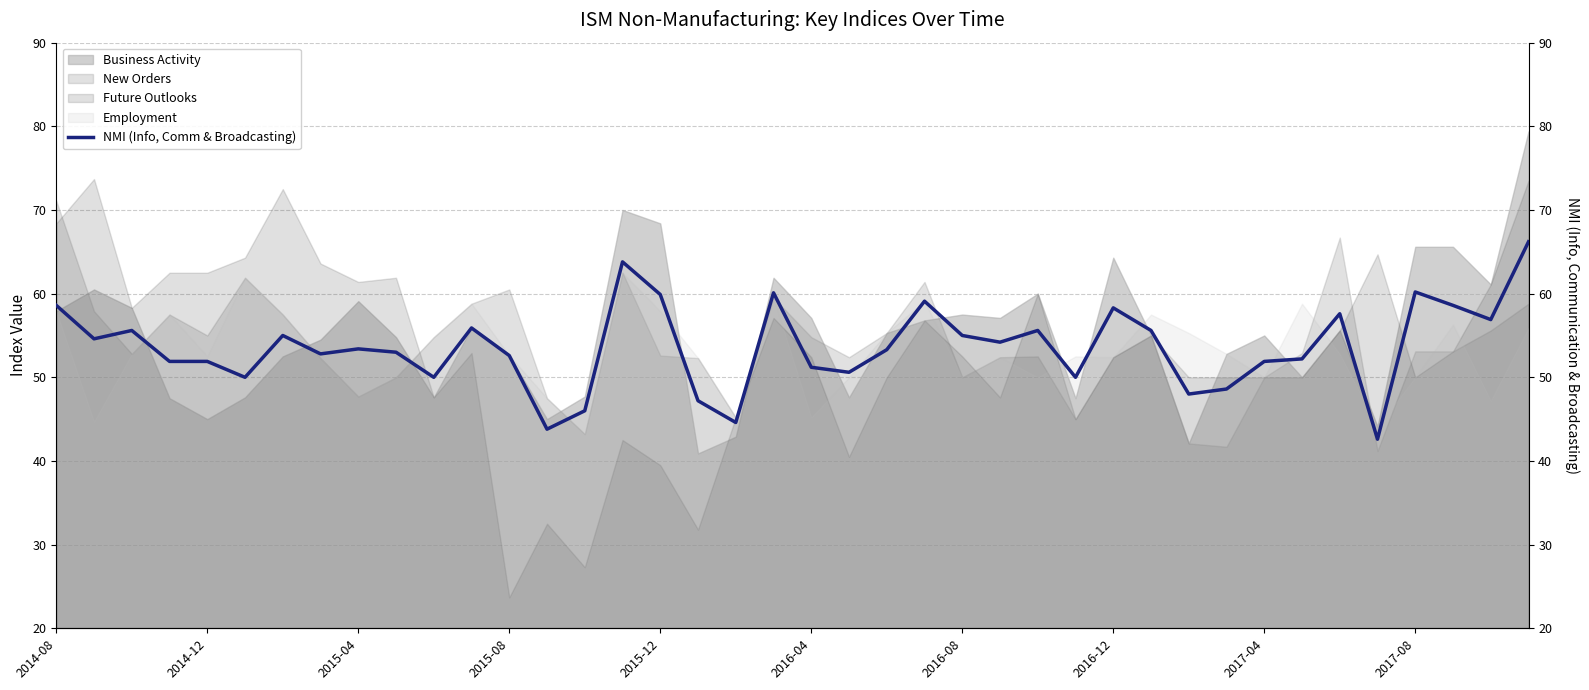

What is the average value?

53.7